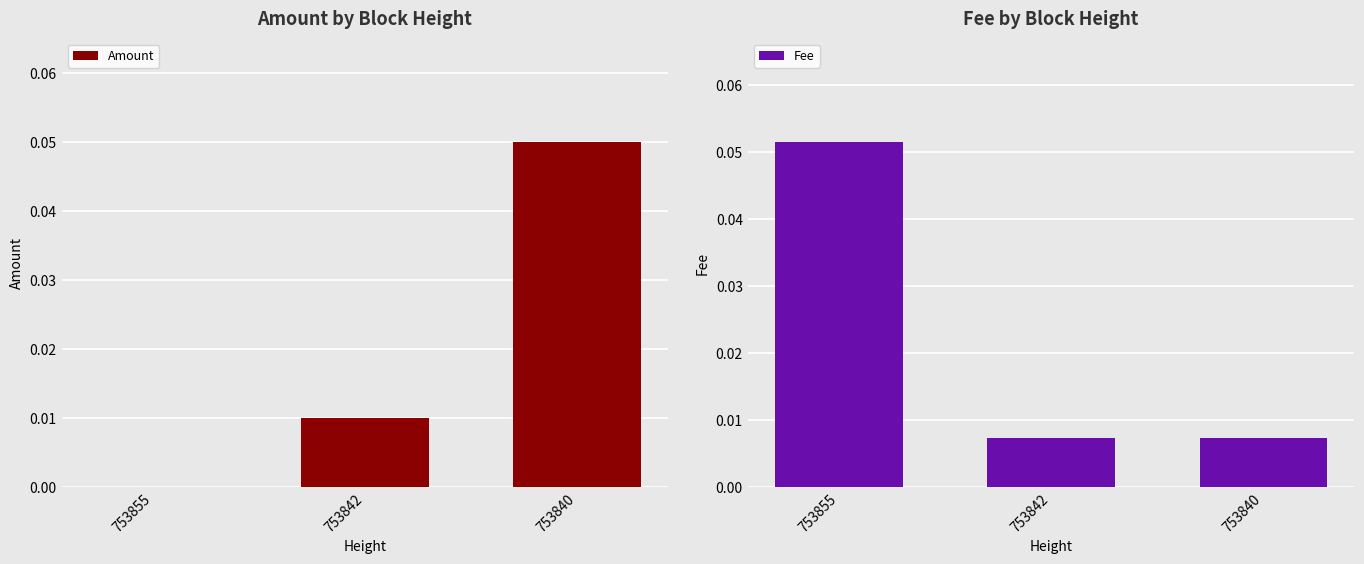

True or false: Amount has a value of 0.0 at 753842.

False